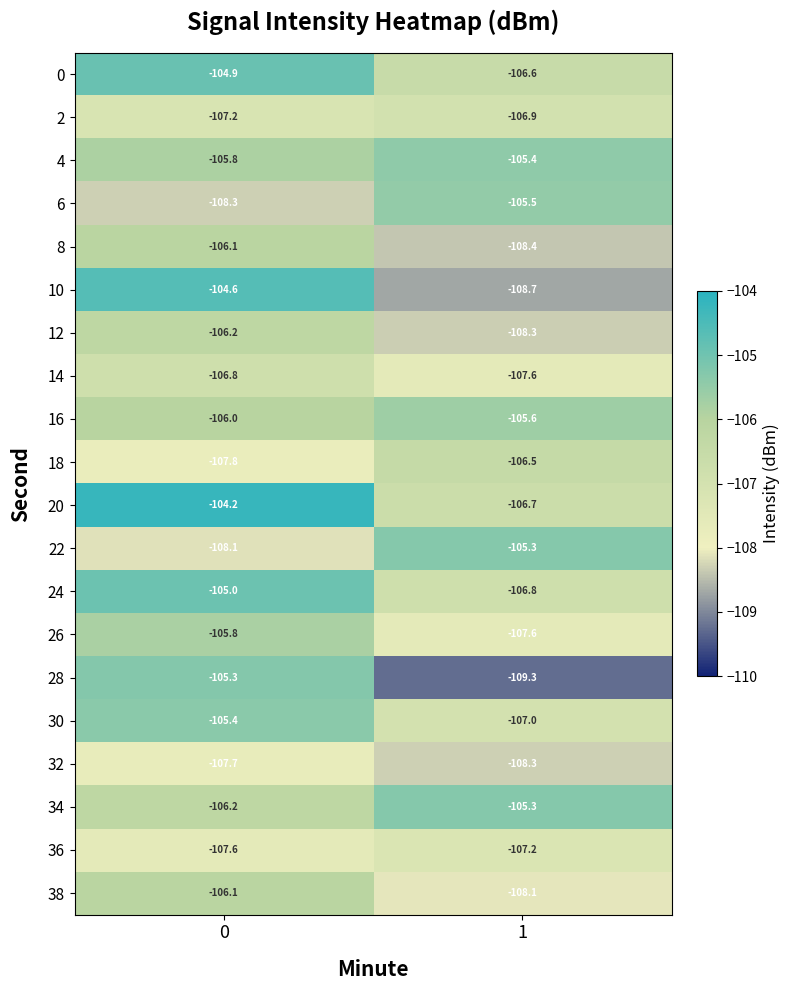

The value of 10 at 0 is -104.6. True or false?

True